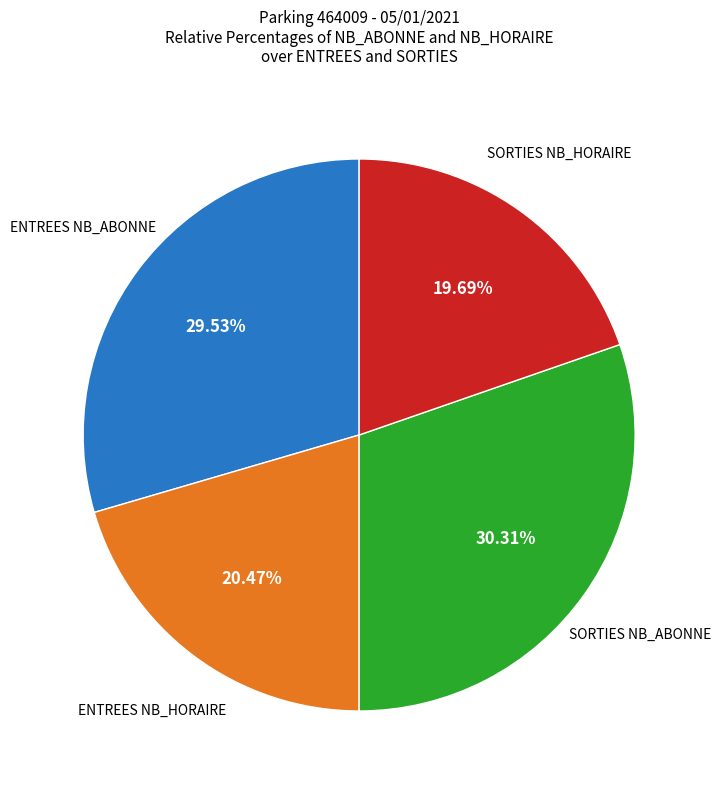

Count the number of slices in the pie.

4